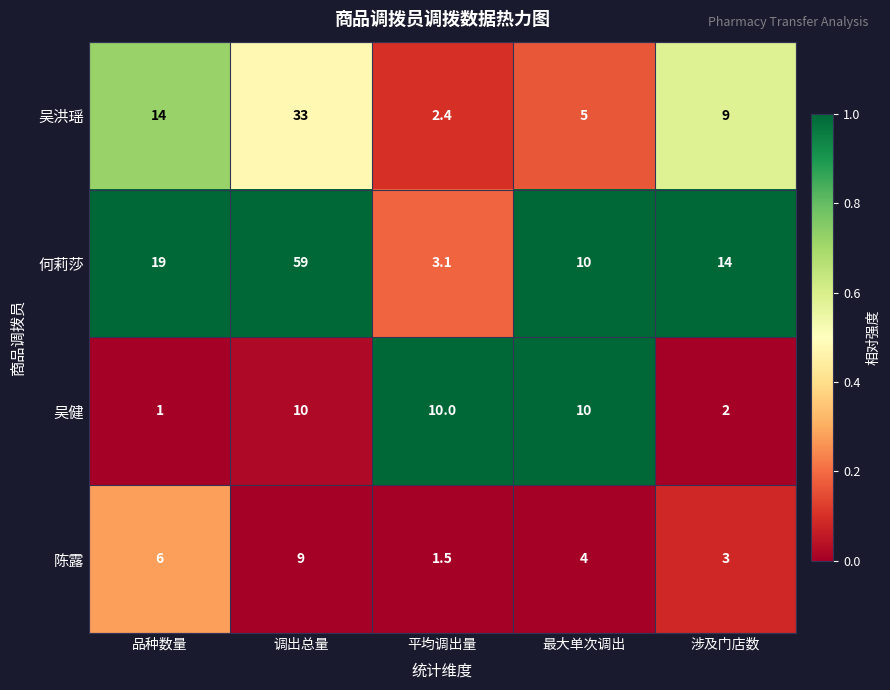

What is the difference between the highest and lowest values at 品种数量?

18.0